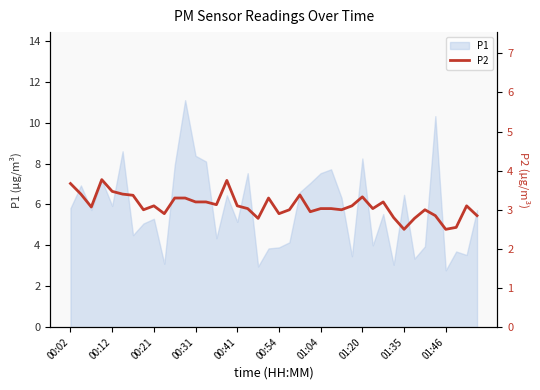

Is it true that P1 equals 4.5 at 01:20?

False